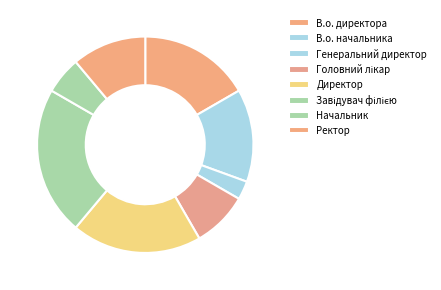

How many slices are in this pie chart?

8